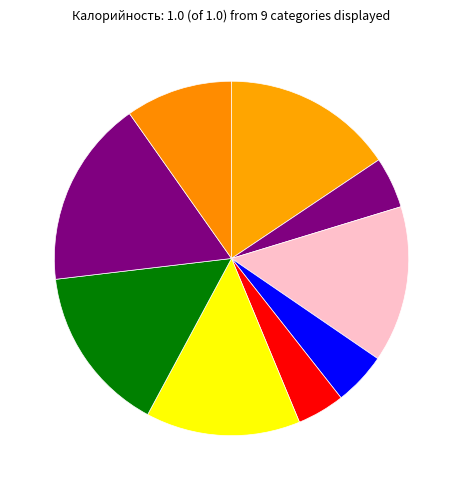

Which slice is the largest?

какао